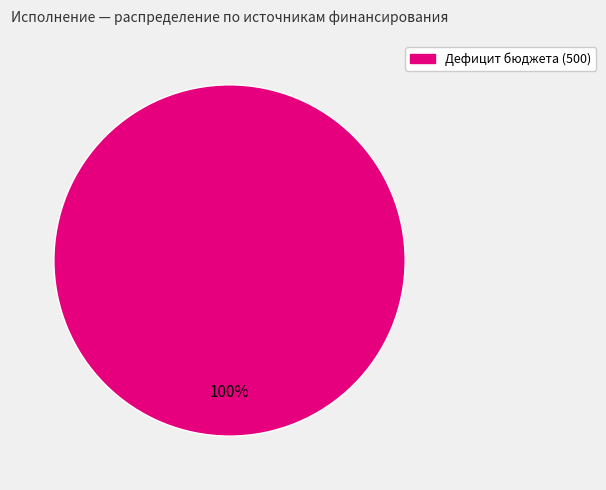

Is there a majority slice in this chart?

Yes